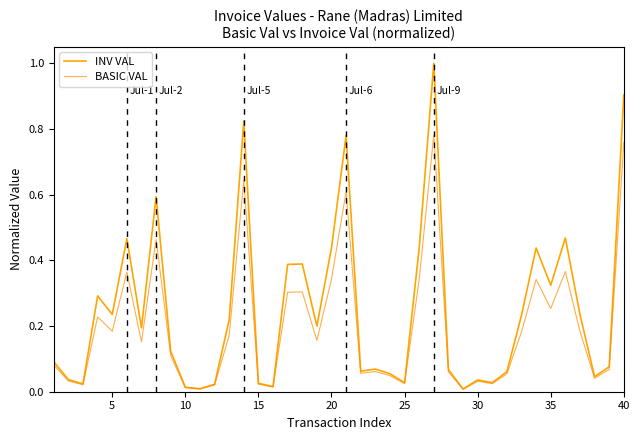

In INV VAL, how many points are higher than both neighbors (excluding endpoints)?

11